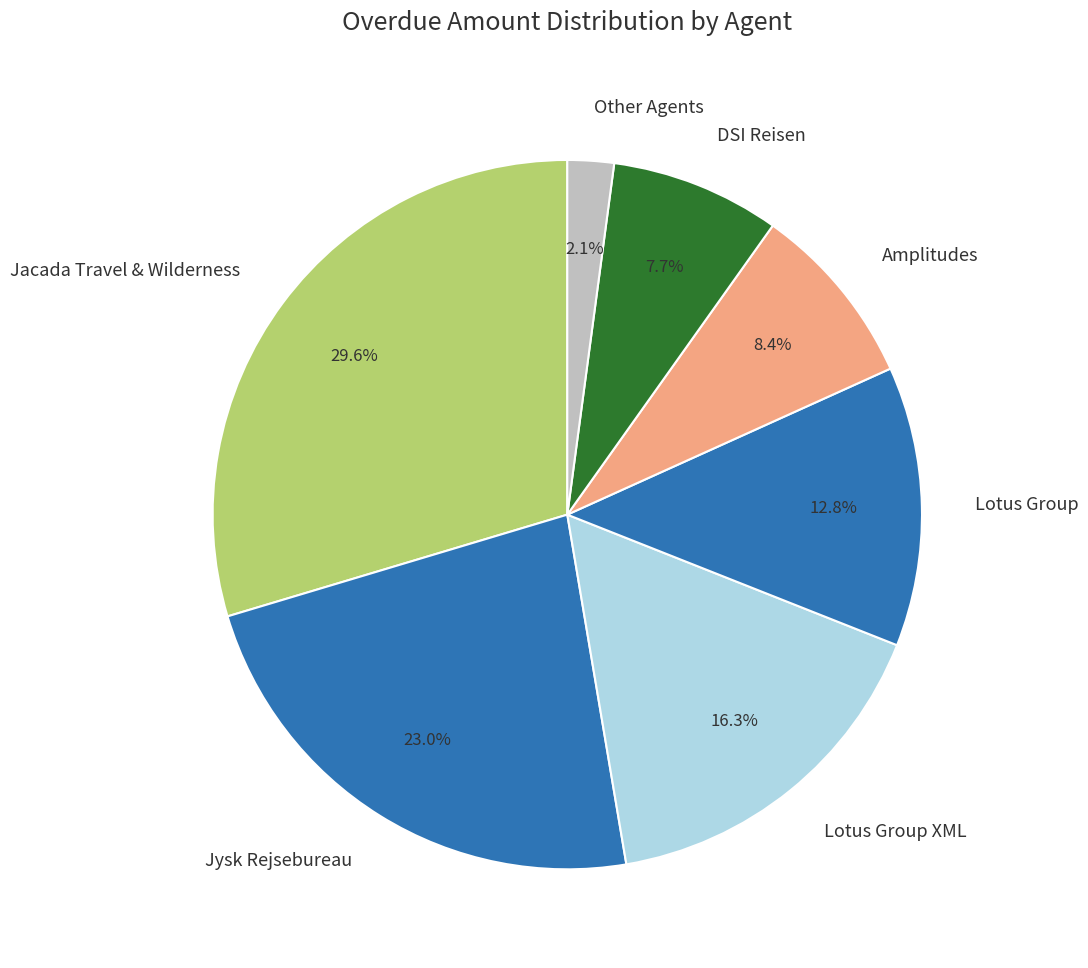

Count the number of slices in the pie.

7